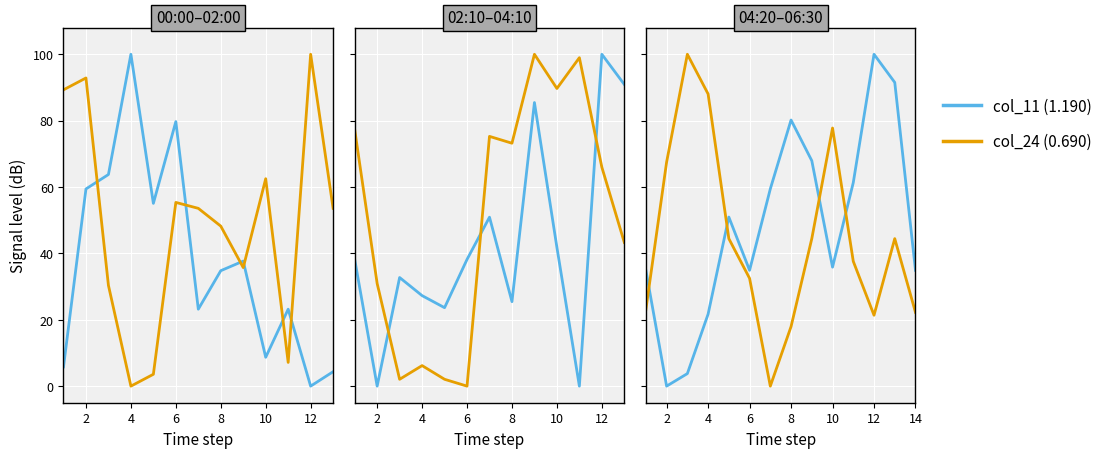

What is the total value across all series at 8?

95.4